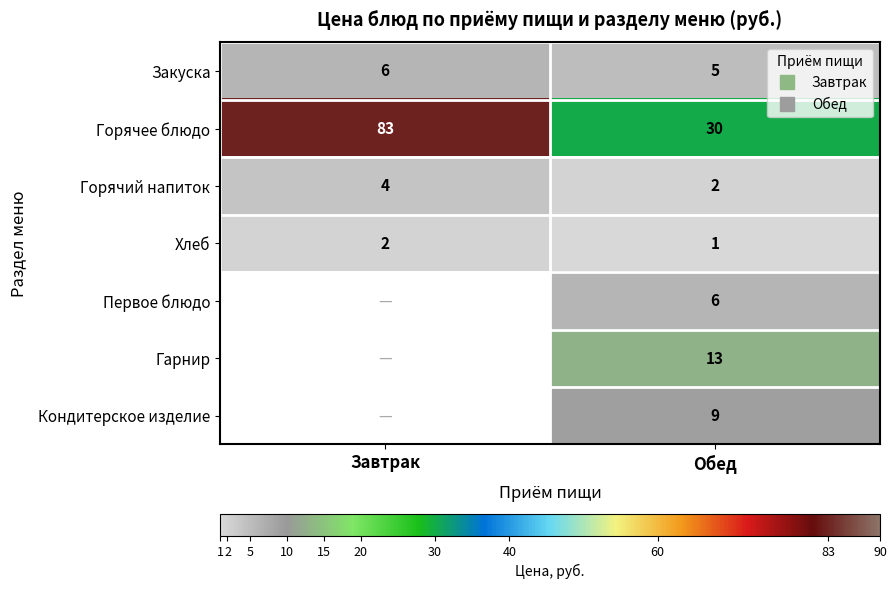

What is the greatest value displayed?

83.0